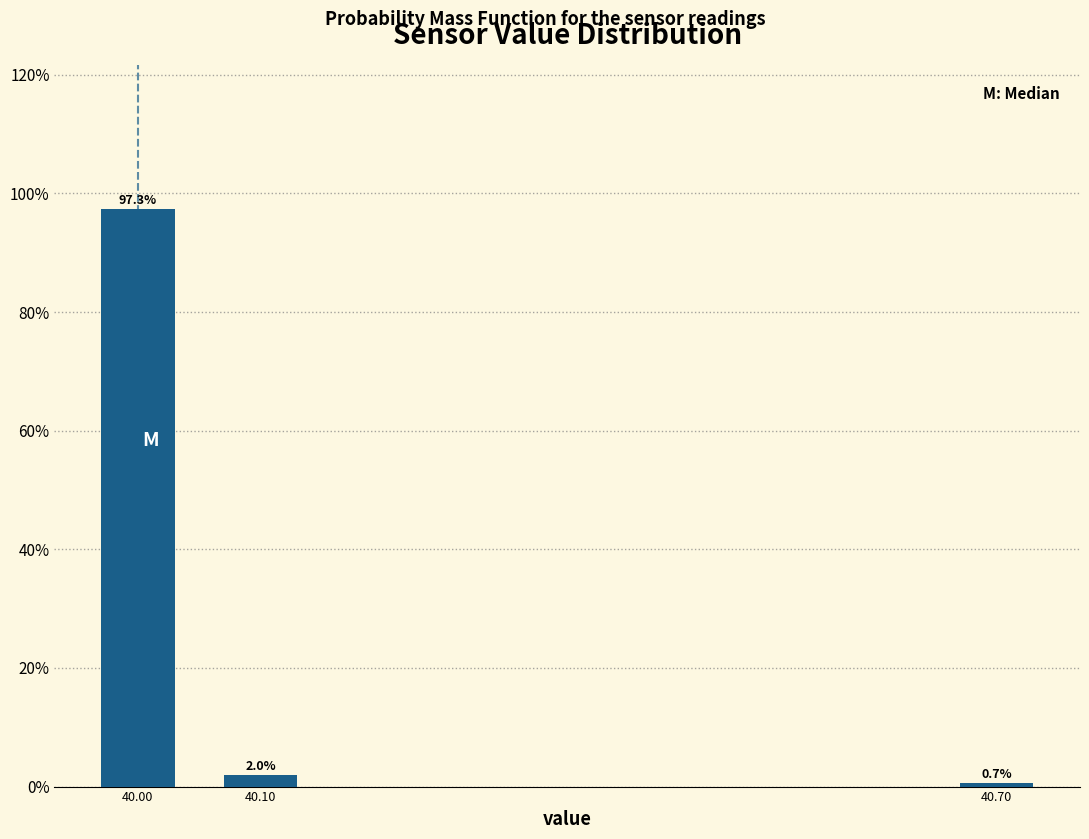

Reading left to right, what are all the values shown in this chart?

97.3	2.0	0.7